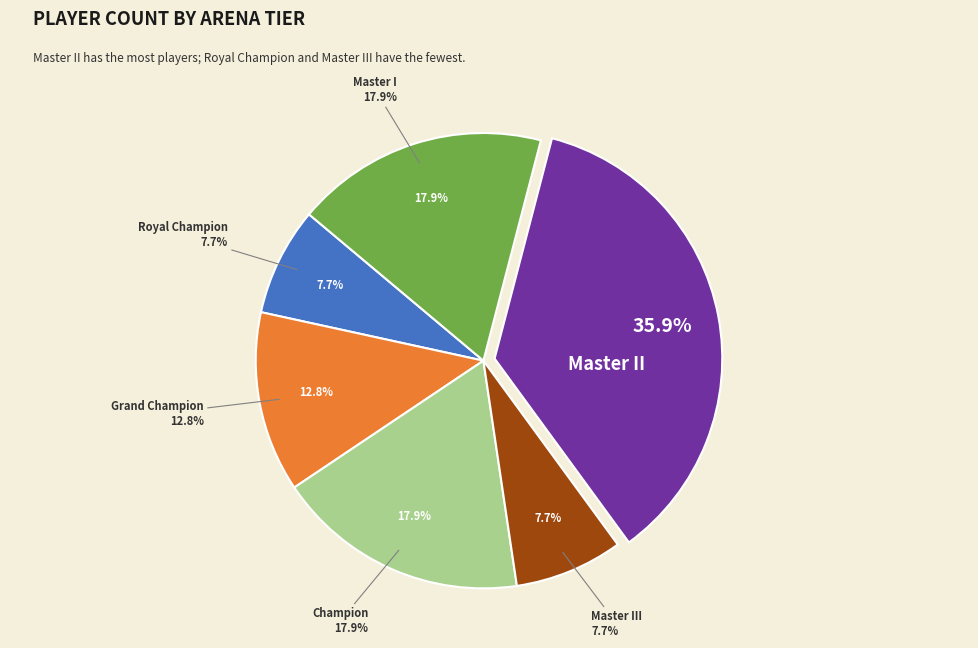

Is the sum of Royal Champion and Master I greater than half?

No